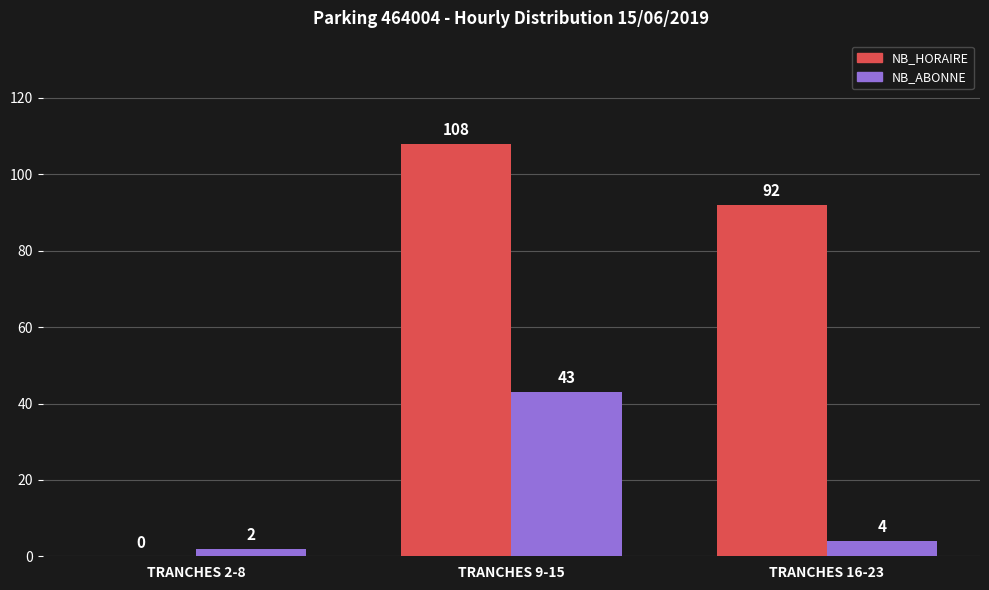

Reading left to right, extract all data points from this chart.

NB_HORAIRE: 0	108	92
NB_ABONNE: 2	43	4